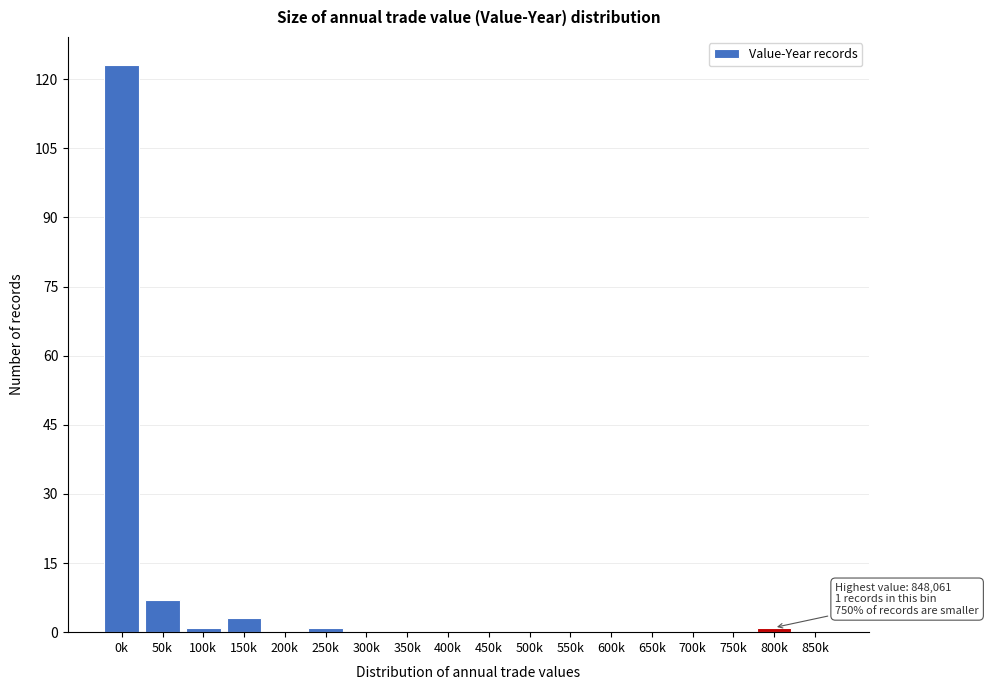

Reading left to right, transcribe all the data shown in this chart.

0k=123	50k=7	100k=1	150k=3	200k=0	250k=1	300k=0	350k=0	400k=0	450k=0	500k=0	550k=0	600k=0	650k=0	700k=0	750k=0	800k=1	850k=0